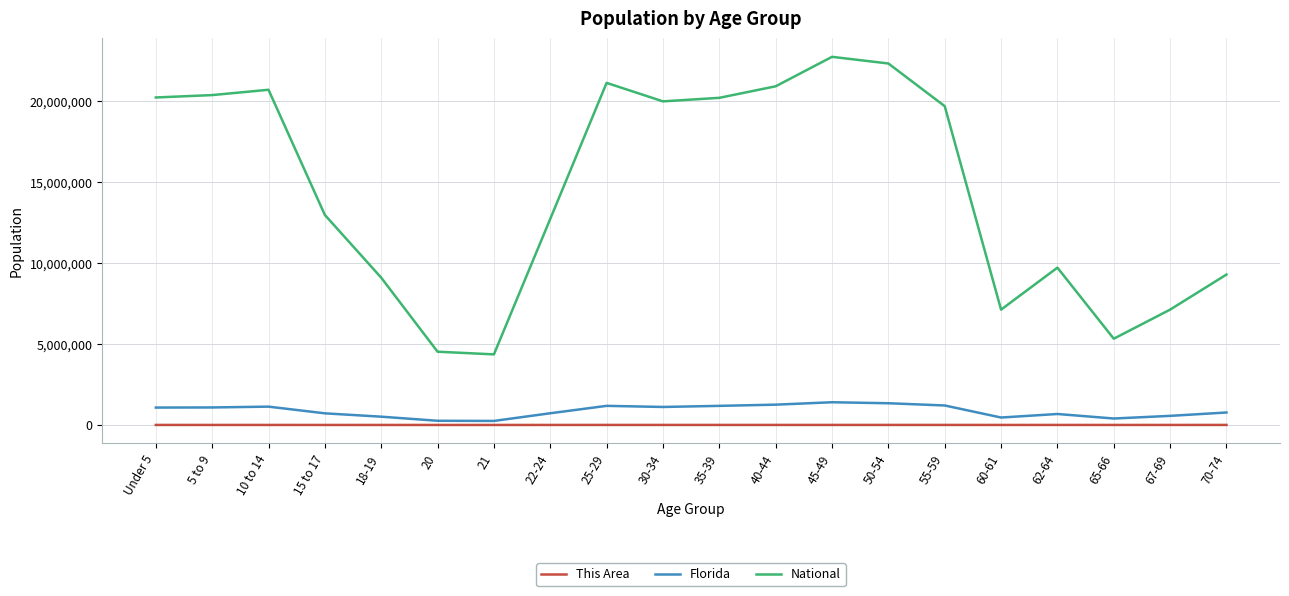

What value does the Florida series have at 10 to 14?

1130847